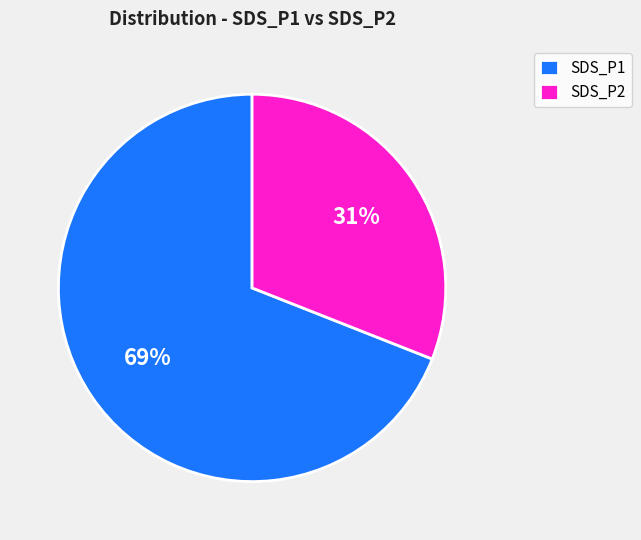

Between SDS_P2 and SDS_P1, which is larger?

SDS_P1